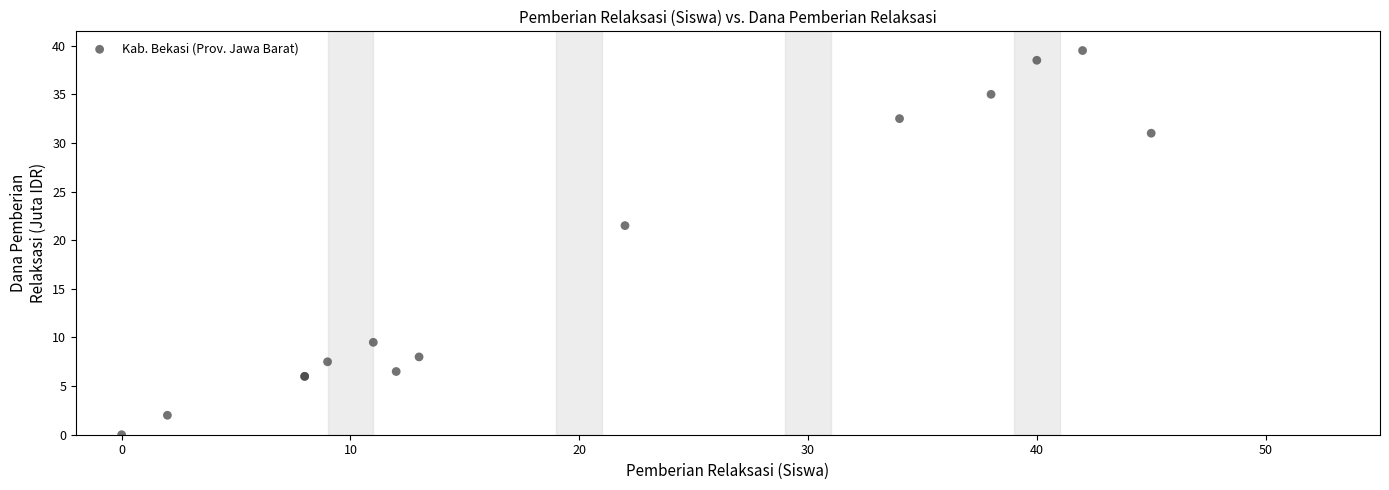

What Y value in the scatter plot is closest to 19?

21.5